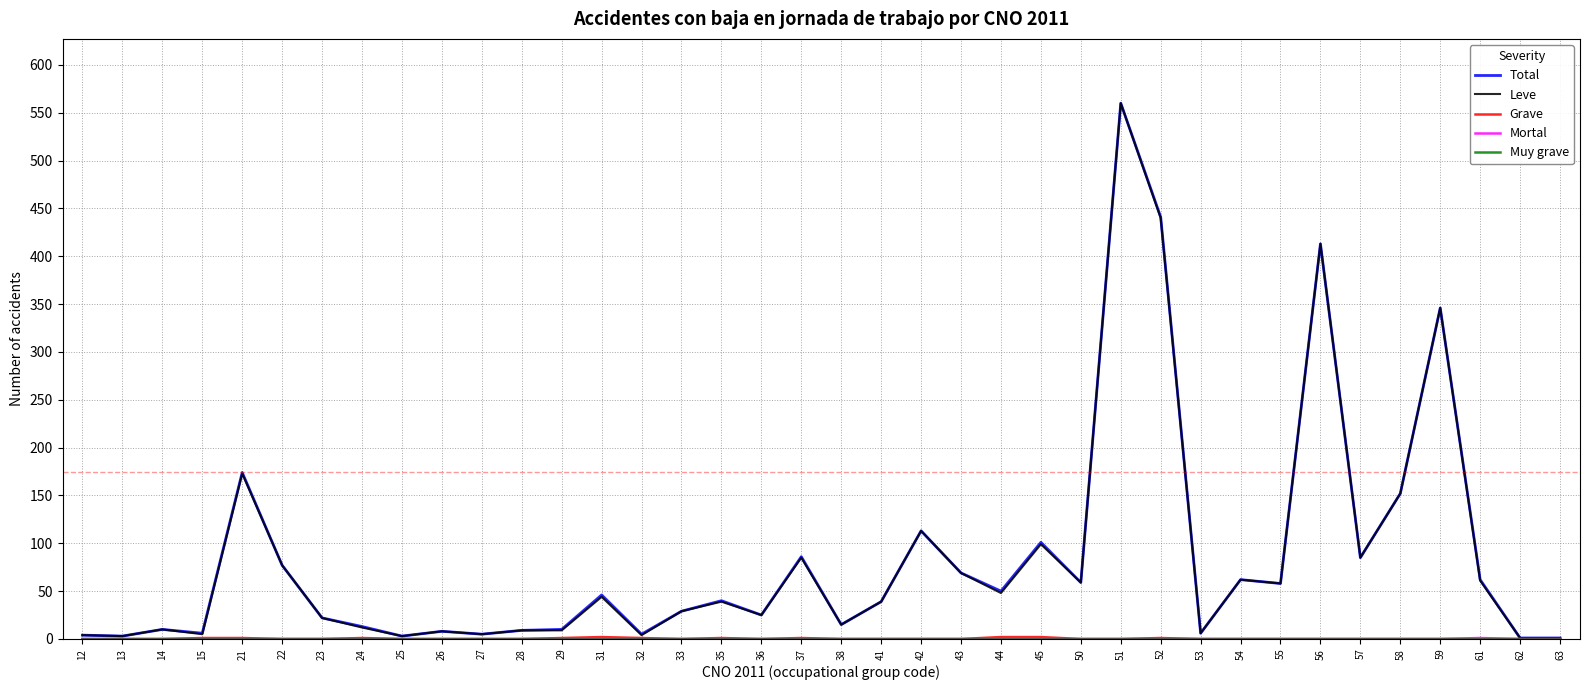

Which series changed the most between 14 and 52?

Total